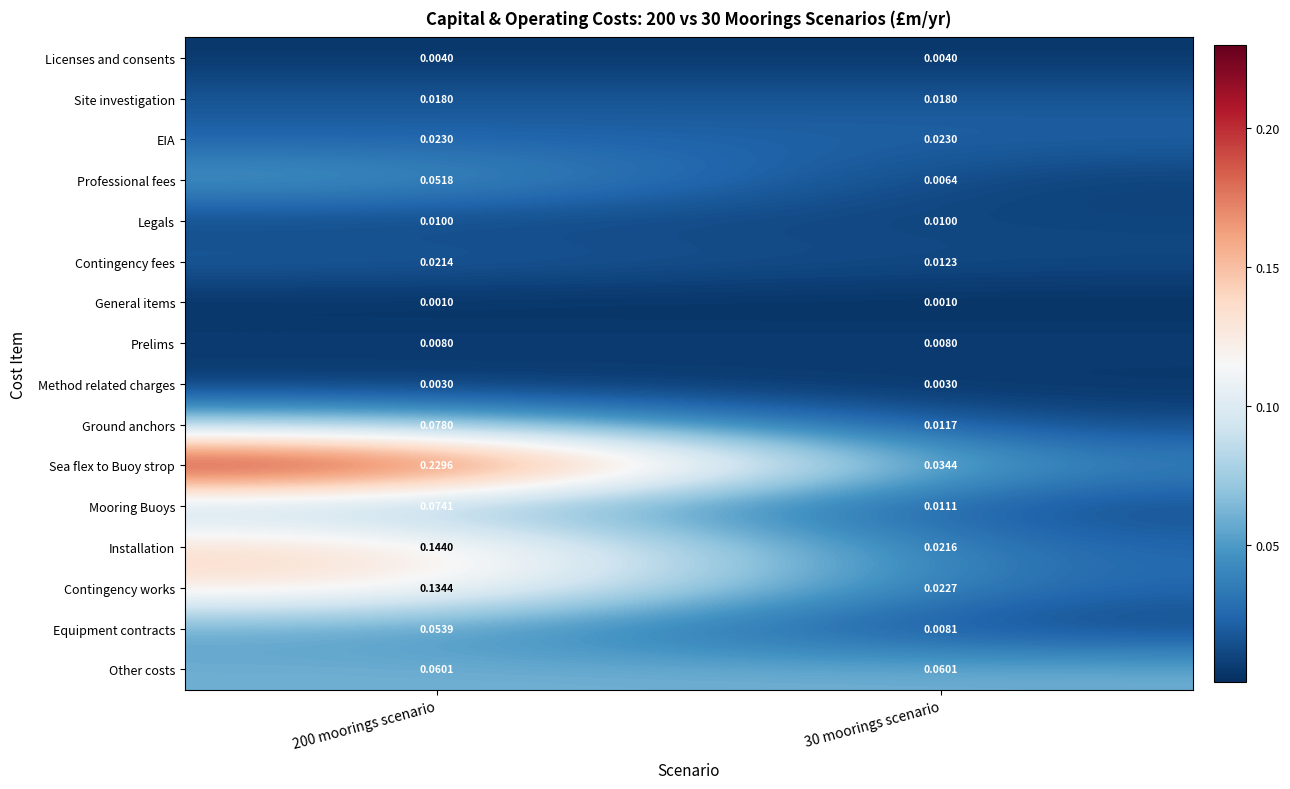

List the series in order of their peak value, lowest first.

General items, Method related charges, Licenses and consents, Prelims, Legals, Site investigation, Contingency fees, EIA, Professional fees, Equipment contracts, Other costs, Mooring Buoys, Ground anchors, Contingency works, Installation, Sea flex to Buoy strop